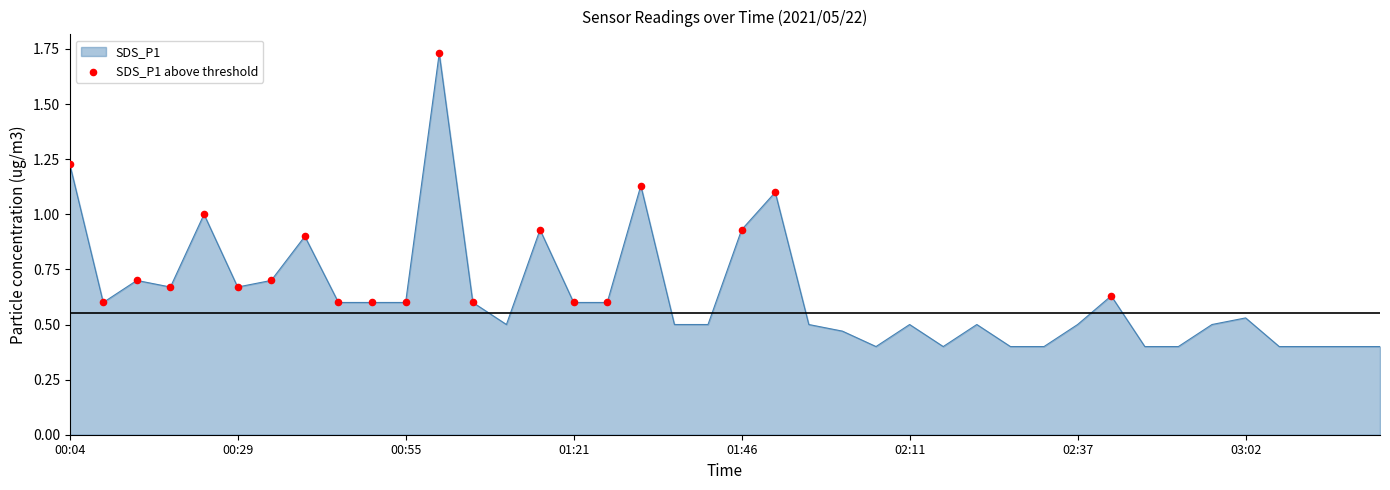

What is the minimum value shown in the chart?

0.4